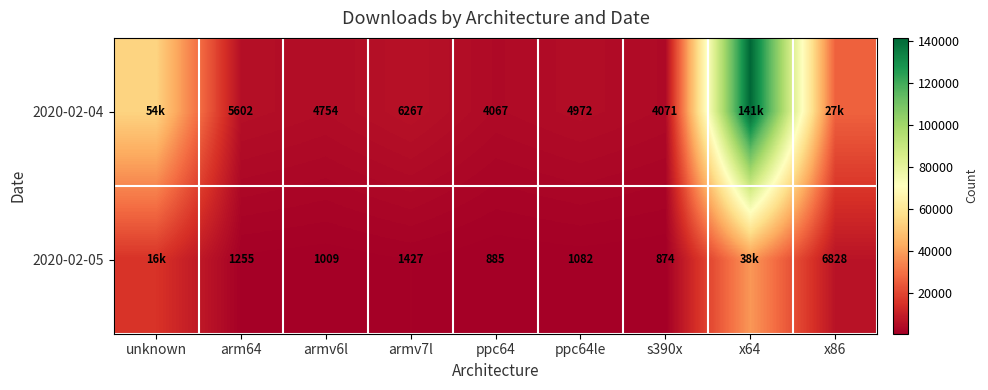

Between ppc64 and s390x, which series saw the biggest shift?

2020-02-05